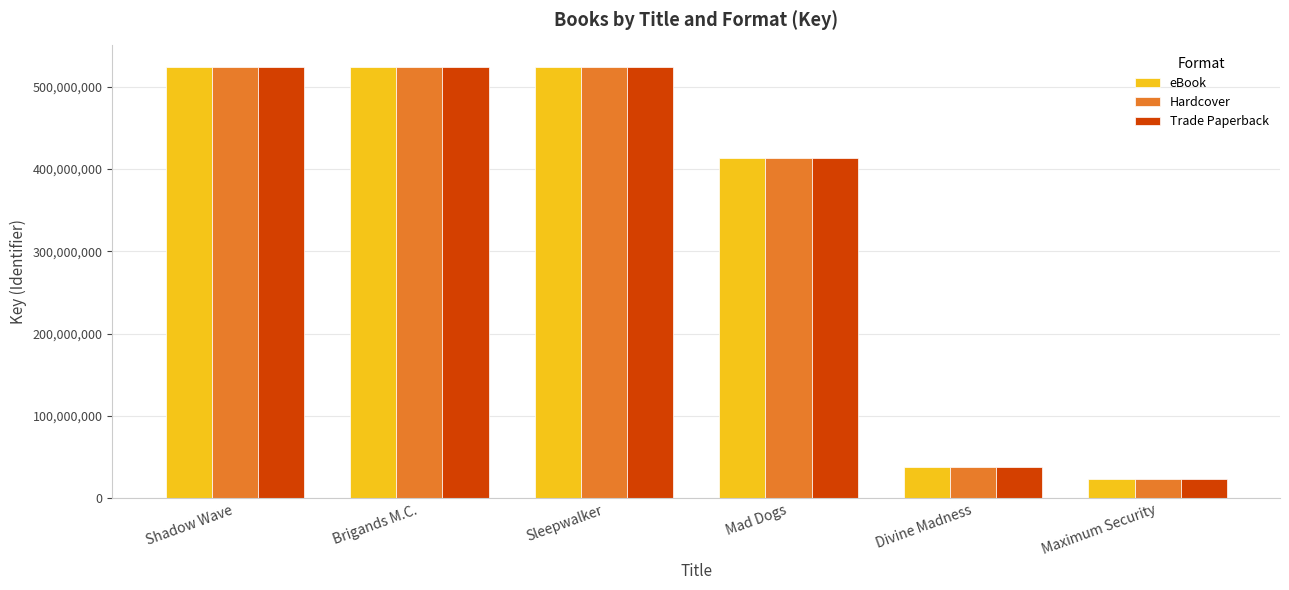

What is the minimum value shown in the chart?

23037052